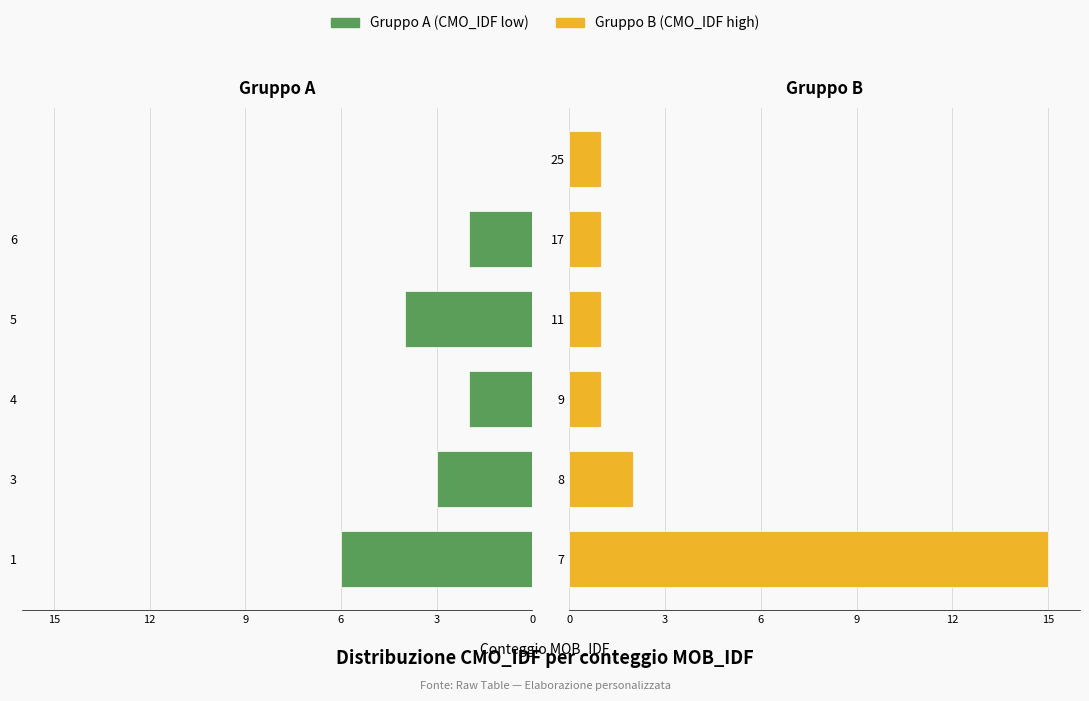

True or false: Gruppo B has a value of 3 at 8.

False